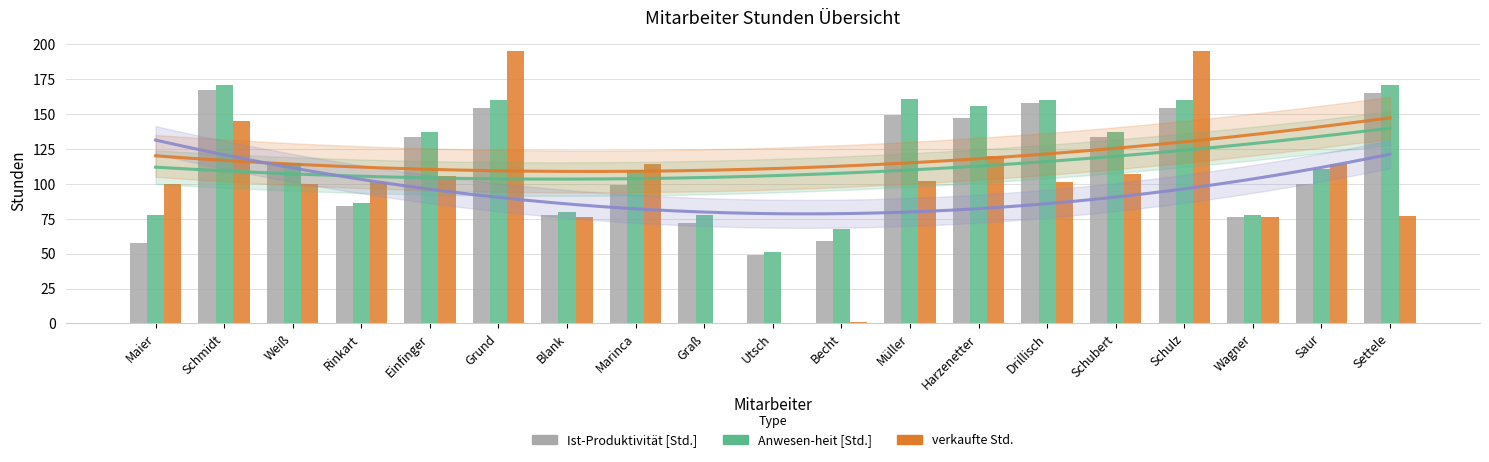

The verkaufte Std. series shows 126.5 at Blank. True or false?

False